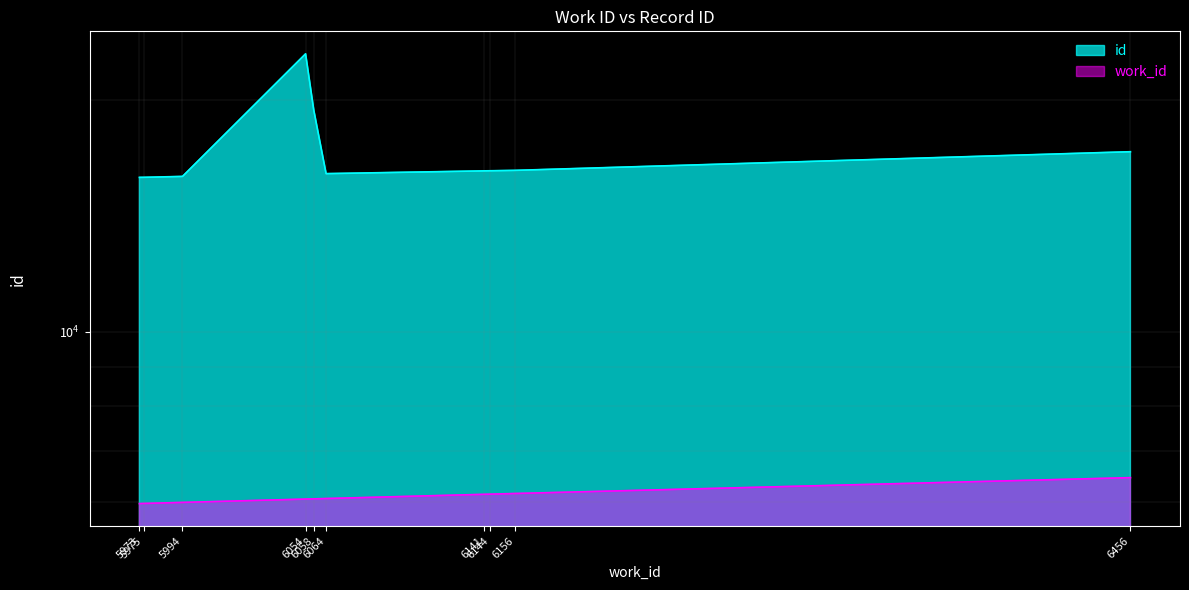

Does the chart display data point markers on the line(s)?

No